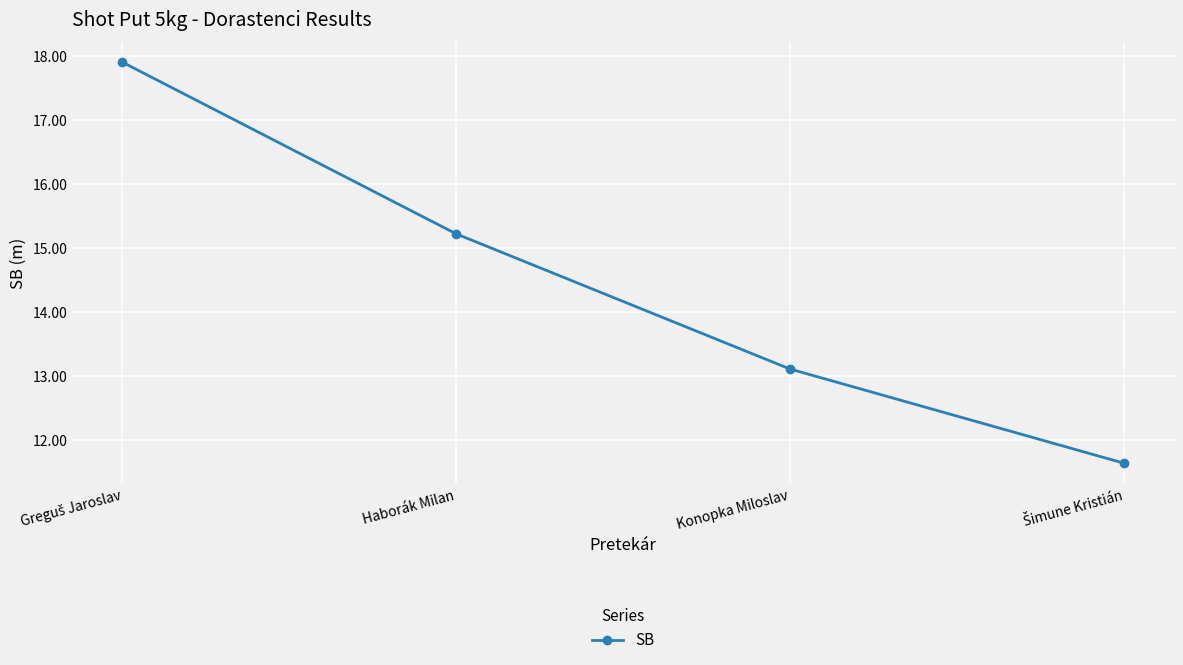

True or false: there are more than 2 points higher than both neighbors.

False